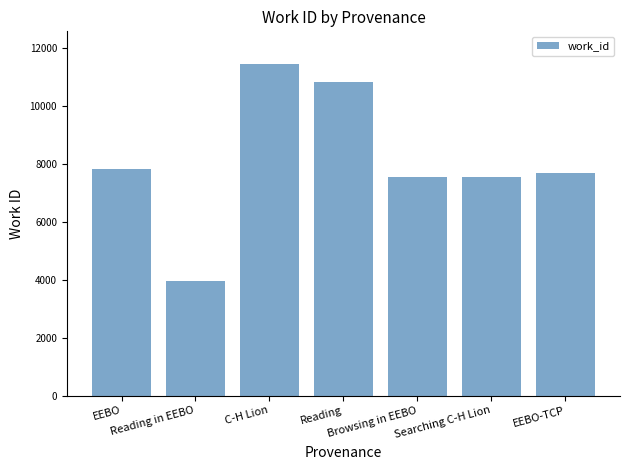

What is the change in value from EEBO to Reading?

+3021